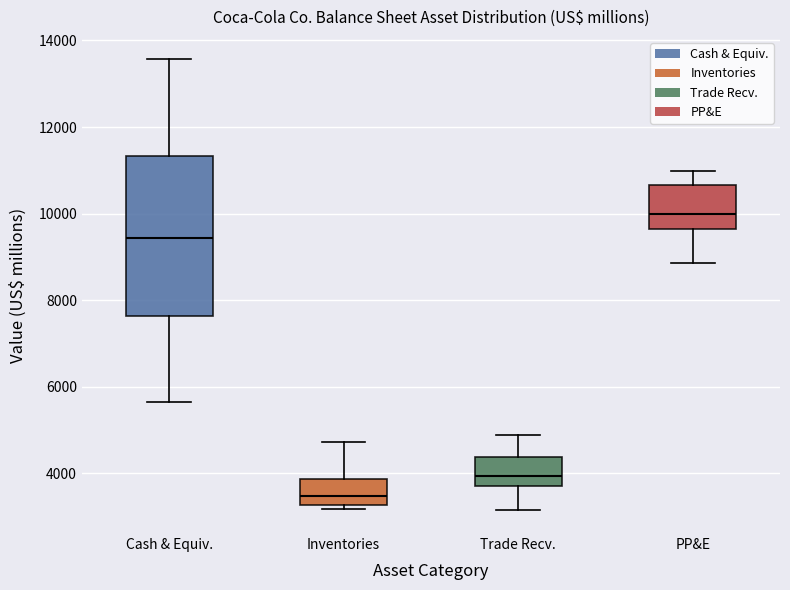

Which box has the lowest median line?

Inventories